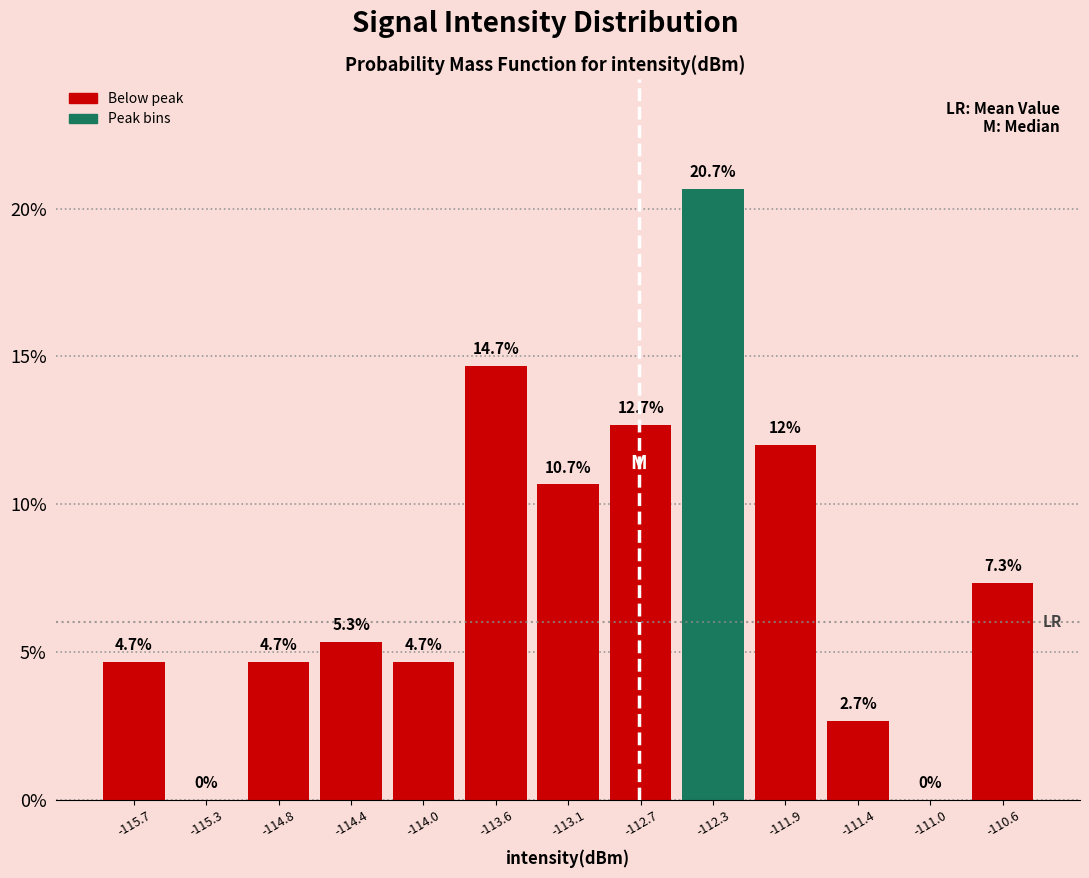

Reading left to right, transcribe this chart: for each bar, give the range it covers on the x-axis and its height. The bar edges are not printed on the chart, so give them approximately, as read against the axis.

-115.90 to -115.45: 4.7
-115.45 to -115.05: 0.0
-115.05 to -114.60: 4.7
-114.60 to -114.20: 5.3
-114.20 to -113.75: 4.7
-113.75 to -113.35: 14.7
-113.35 to -112.90: 10.7
-112.90 to -112.50: 12.7
-112.50 to -112.05: 20.7
-112.05 to -111.65: 12.0
-111.65 to -111.20: 2.7
-111.20 to -110.80: 0.0
-110.80 to -110.35: 7.3